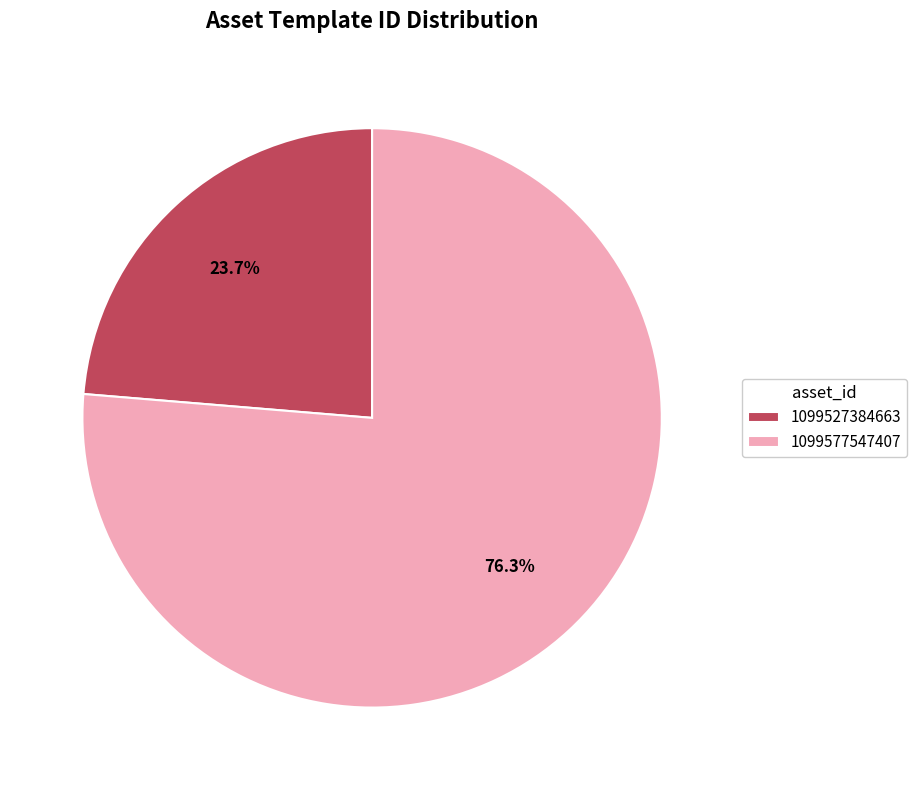

To the nearest percent, what is the difference between the 1099527384663 and 1099577547407 slice percentages?

53%